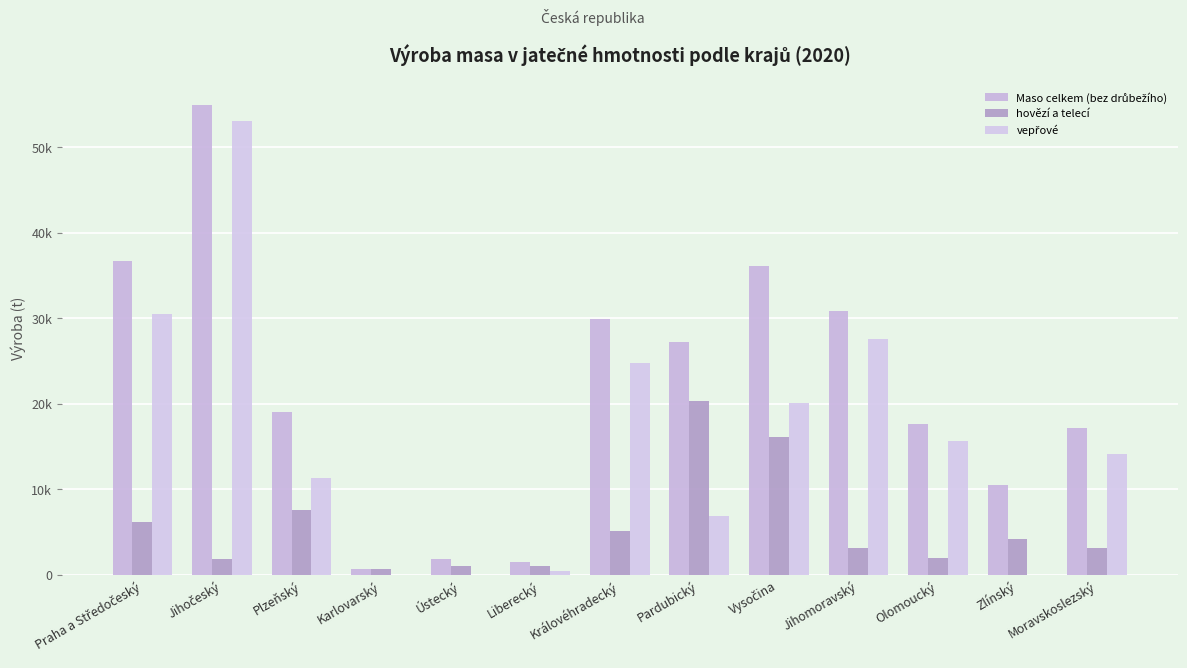

What is the difference between the maximum and minimum values in the hovězí a telecí series?

19661.8